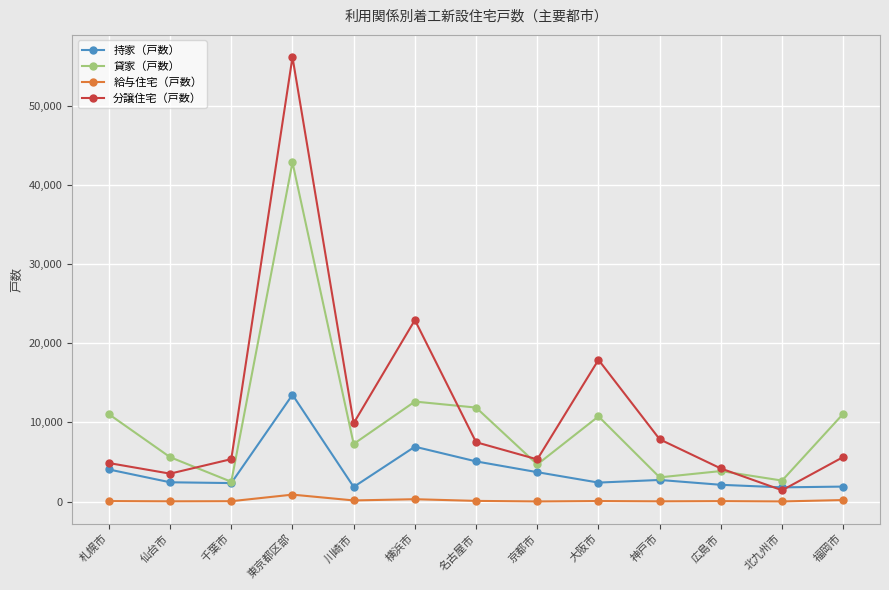

List the series in order of their peak value, lowest first.

給与住宅（戸数）, 持家（戸数）, 貸家（戸数）, 分譲住宅（戸数）